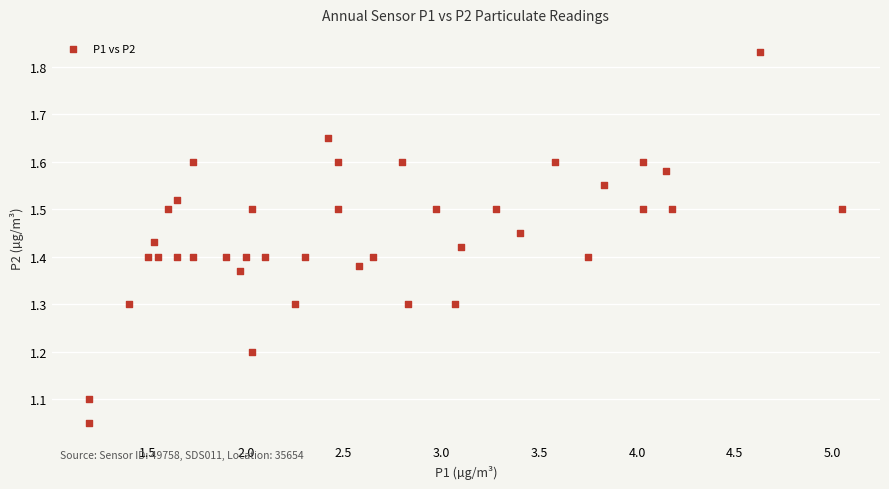

What is the range of Y values (max minus min)?

0.8